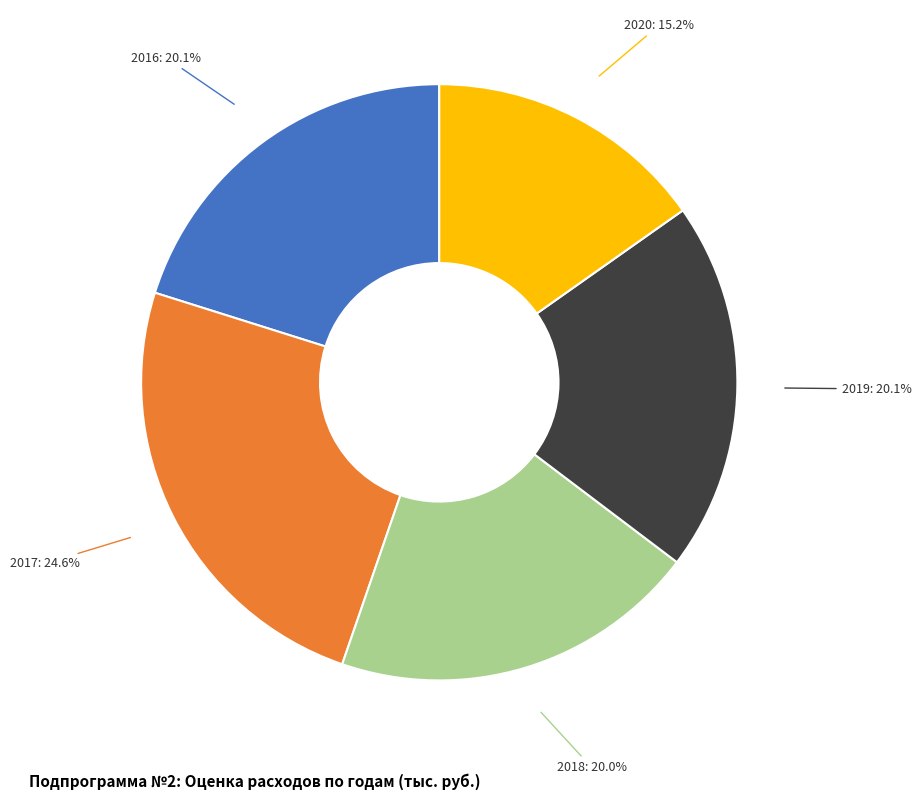

Between 2019: 20.1% and 2020: 15.2%, which is larger?

2019: 20.1%